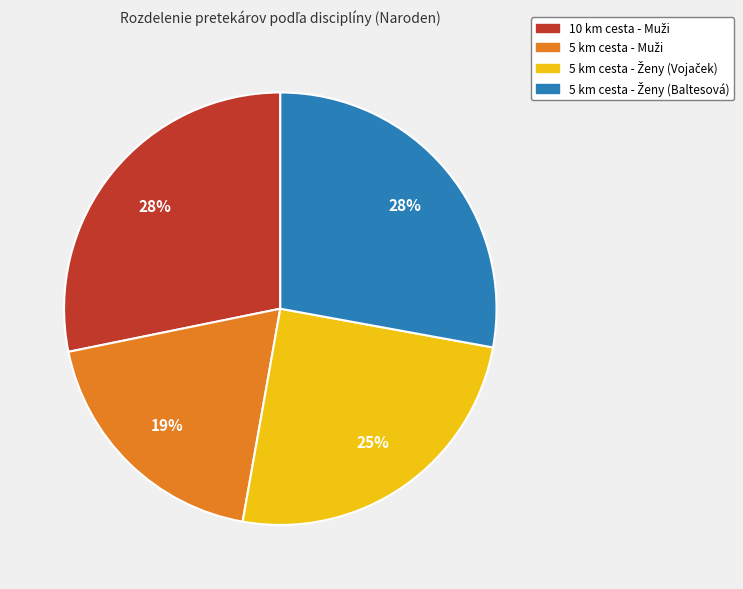

How many segments does this pie chart have?

4